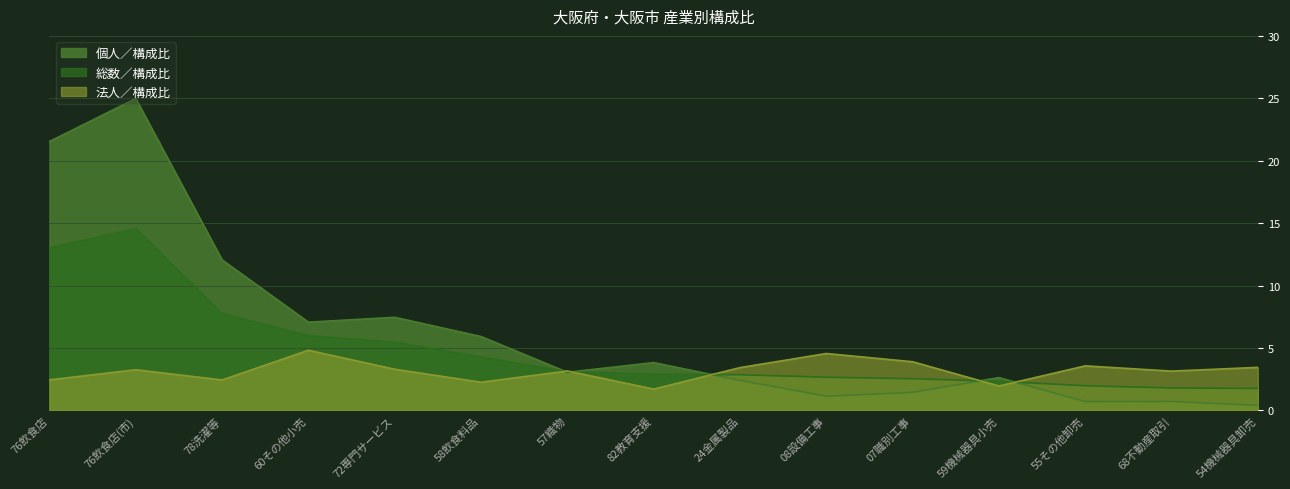

Which series changed the most between 76飲食店(市) and 08設備工事?

個人／構成比